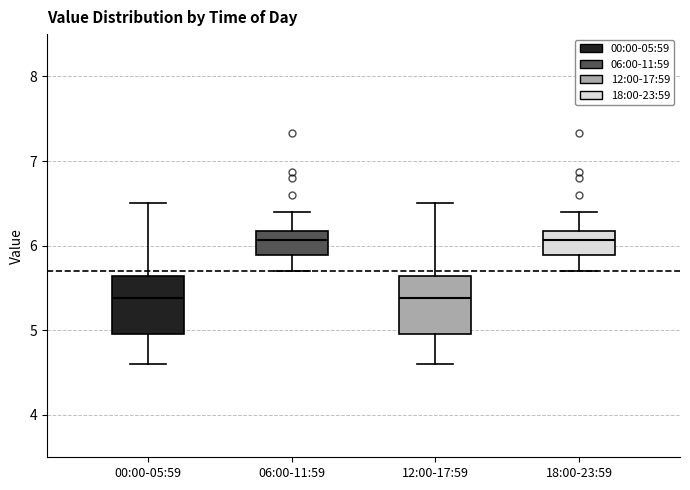

Reading left to right, transcribe this box plot: for each box, give where its median line is, the range the box spans, and where its two whiskers end, as read against the y-axis. The values are not printed on the chart, so give them approximately, as read against the axis.

00:00-05:59: median 5.4, box 5.0 to 5.6, whiskers 4.6 to 6.5
06:00-11:59: median 6.1, box 5.9 to 6.2, whiskers 5.7 to 6.4
12:00-17:59: median 5.4, box 5.0 to 5.6, whiskers 4.6 to 6.5
18:00-23:59: median 6.1, box 5.9 to 6.2, whiskers 5.7 to 6.4